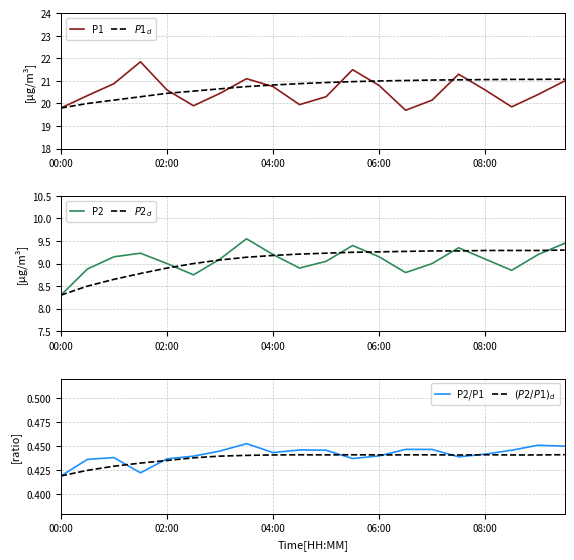

What value does the P1 series have at 08:00?

20.6